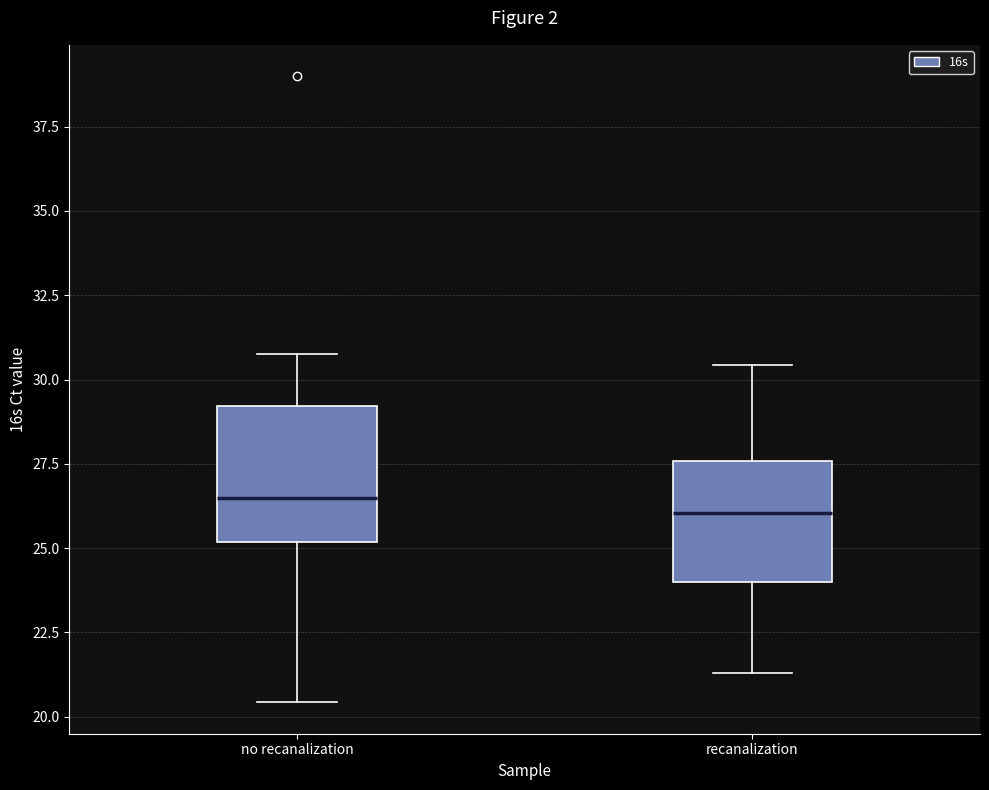

Where does the median line of the box for no recanalization sit on the y-axis? The values are not printed on the chart, so give them approximately, as read against the axis.

26.5